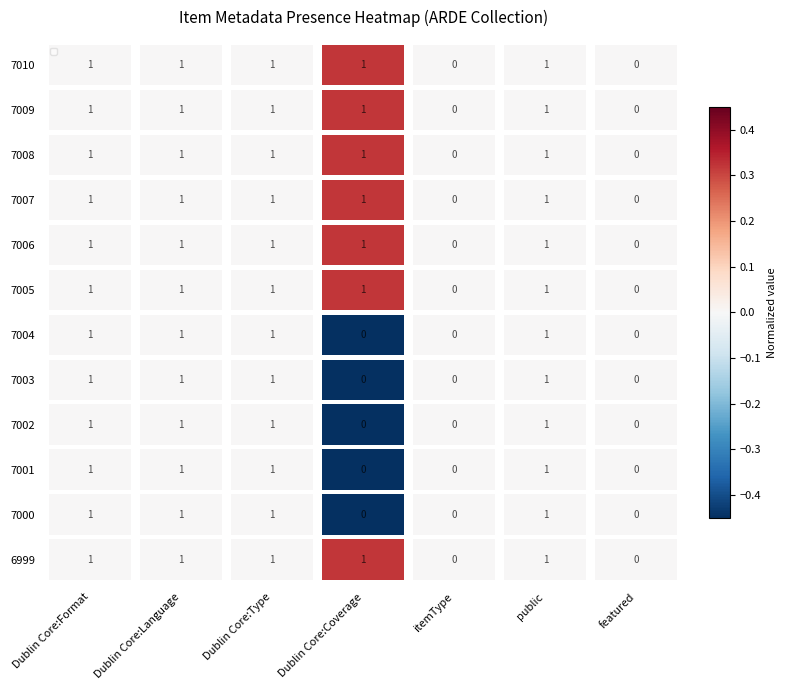

True or false: 7006 has a value of 0 at featured.

True